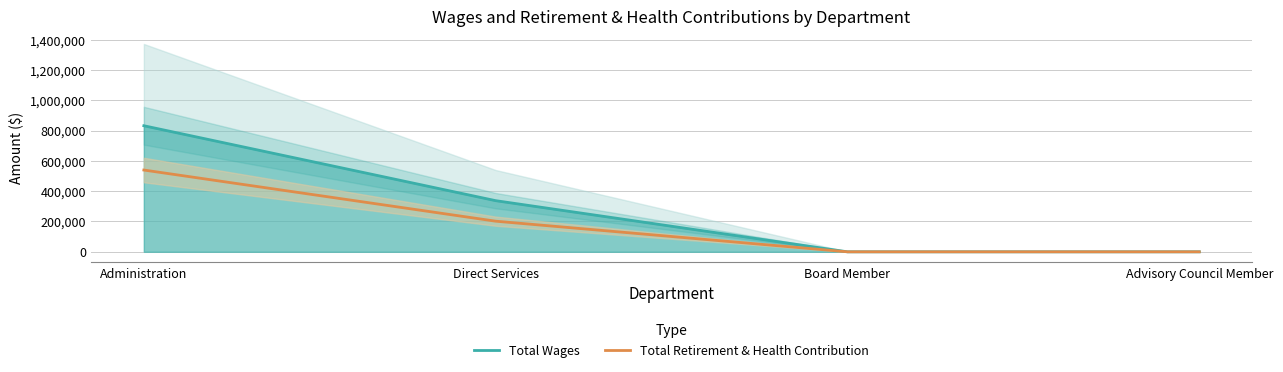

Count the Total Retirement & Health Contribution values in the range 0 to 539581.

4